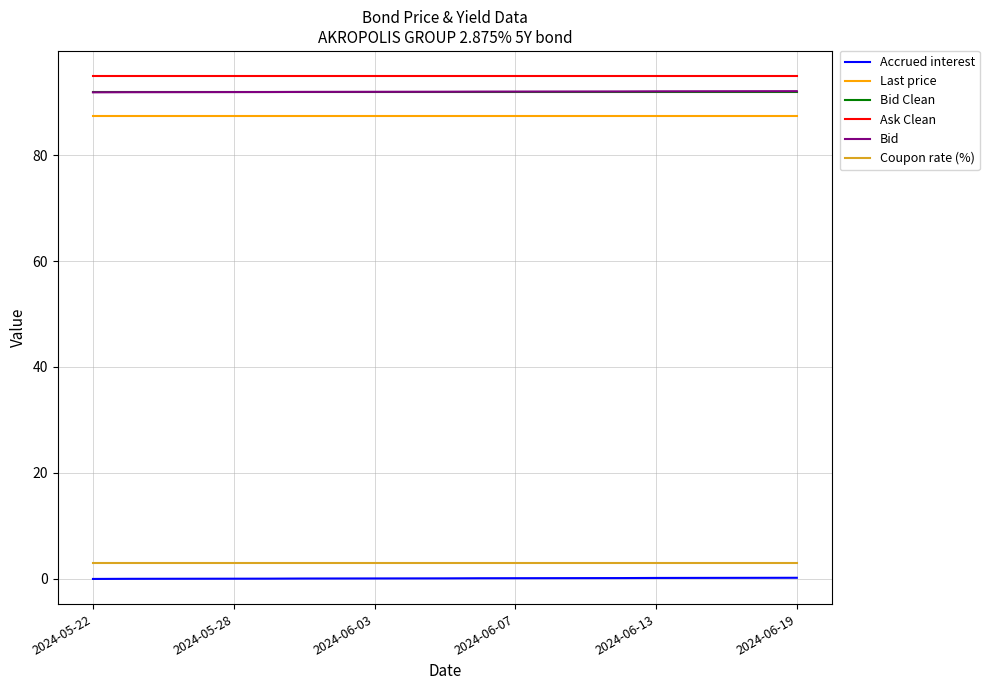

What is the lowest value of the Coupon rate (%) series?

2.9